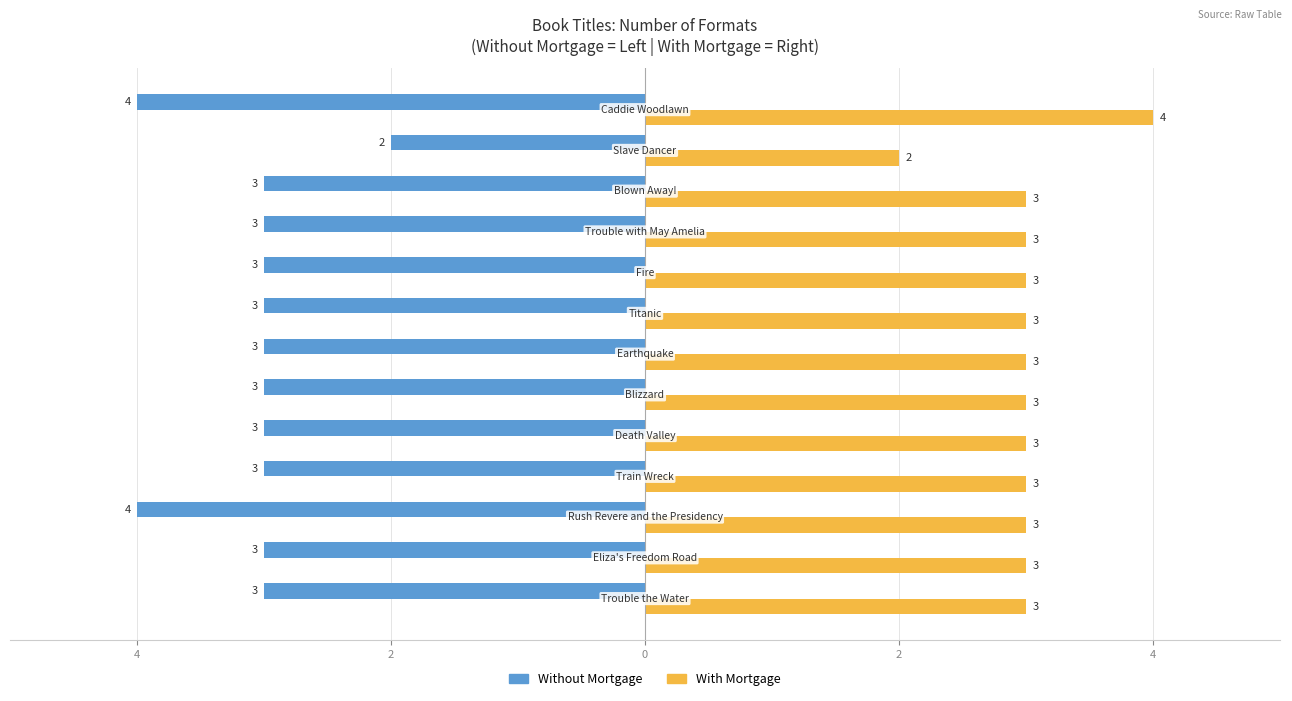

What are all the series names shown in the legend?

Without Mortgage, With Mortgage